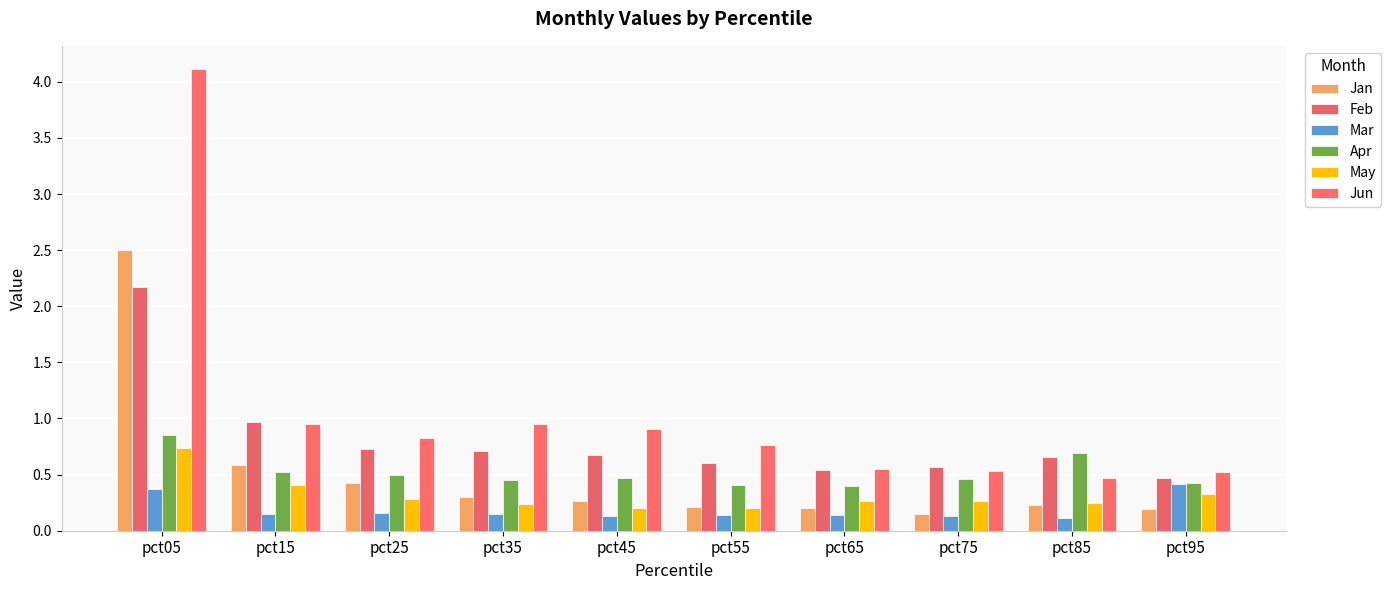

Which series has the widest spread of values?

Jun